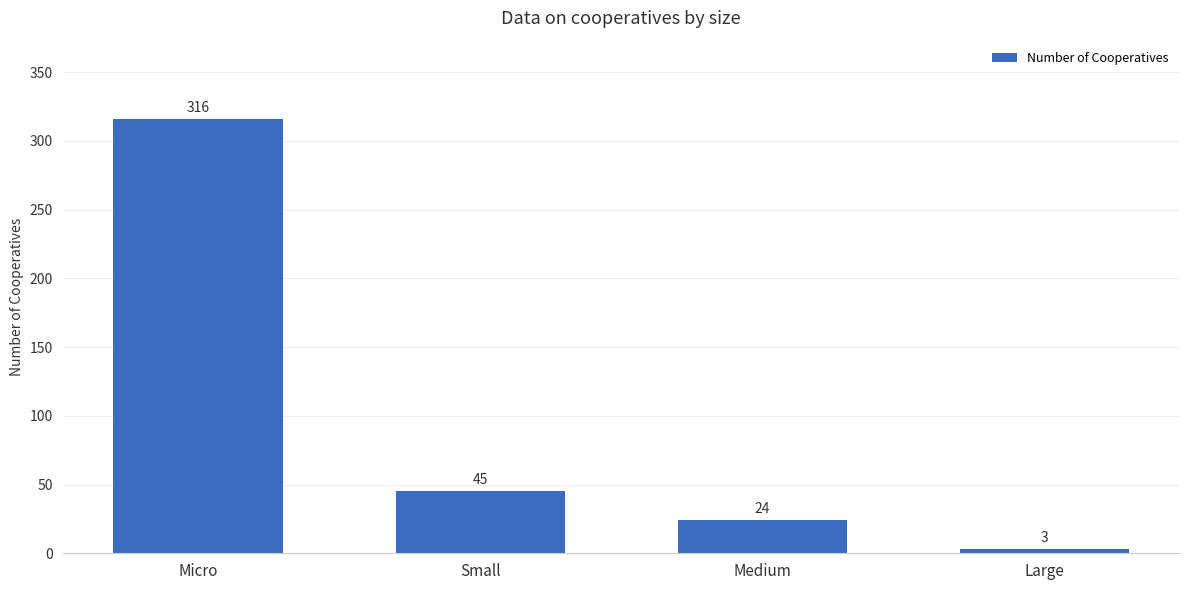

How many bars are there in total?

4